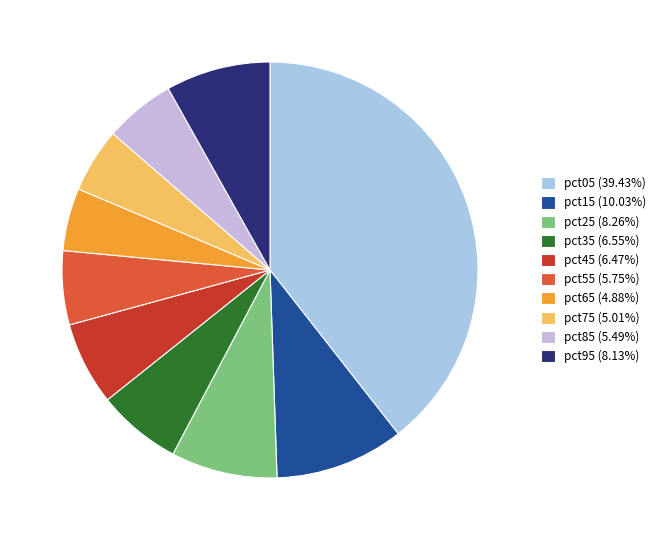

Rank the categories by value from highest to lowest.

pct05, pct15, pct25, pct95, pct35, pct45, pct55, pct85, pct75, pct65